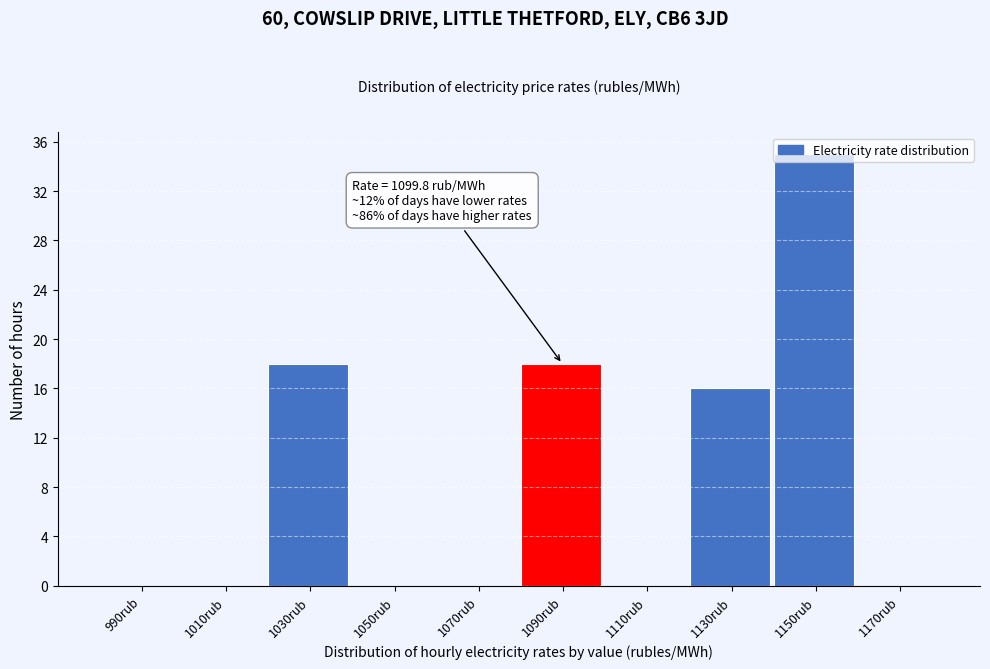

What is the sum of all values?

87